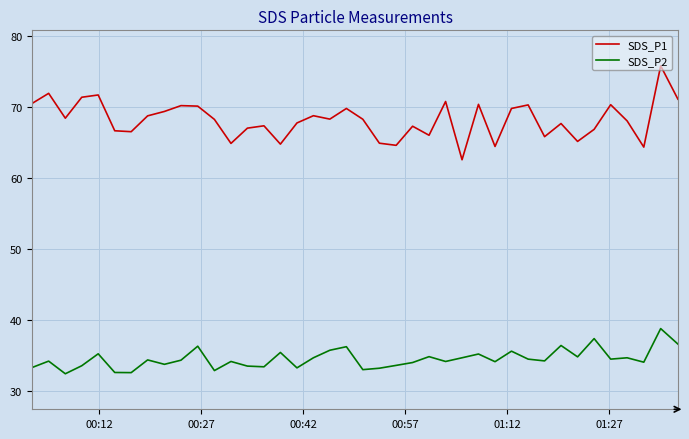

List the series in order of their overall mean, highest first.

SDS_P1, SDS_P2